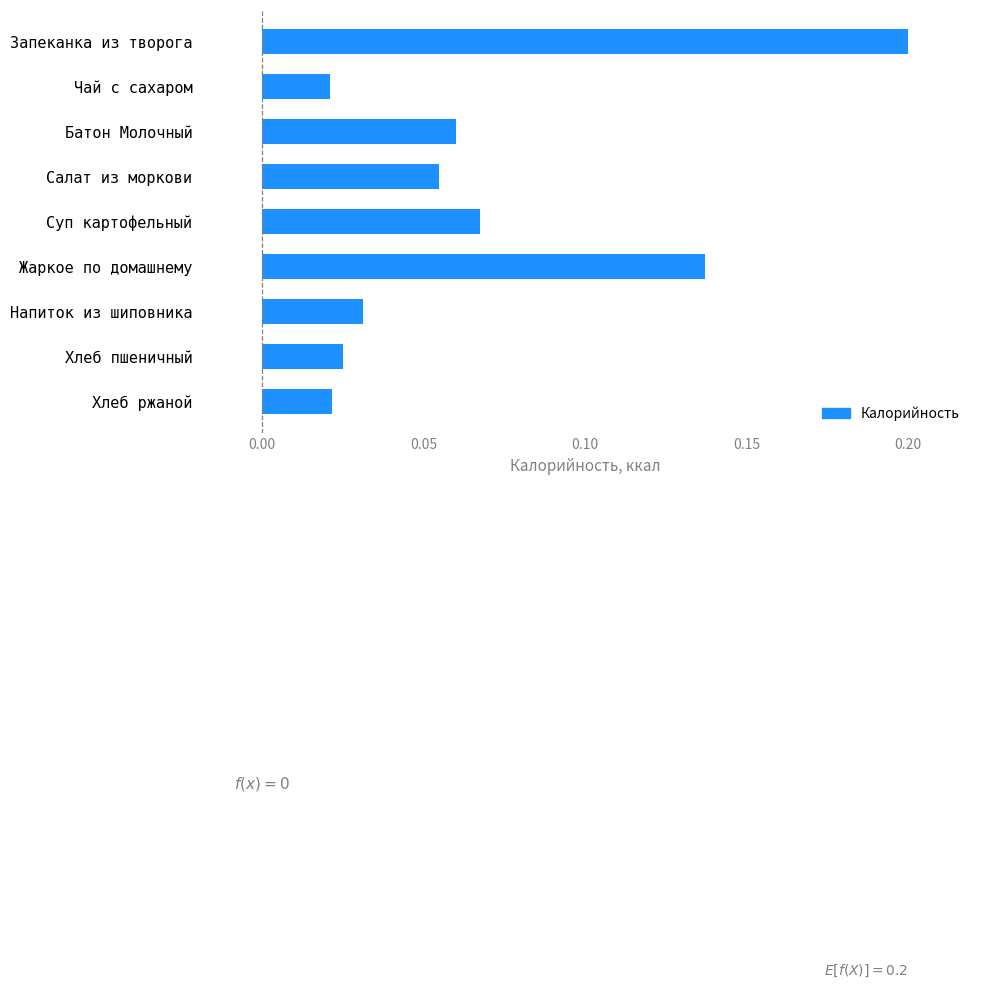

What is the greatest value displayed?

0.2